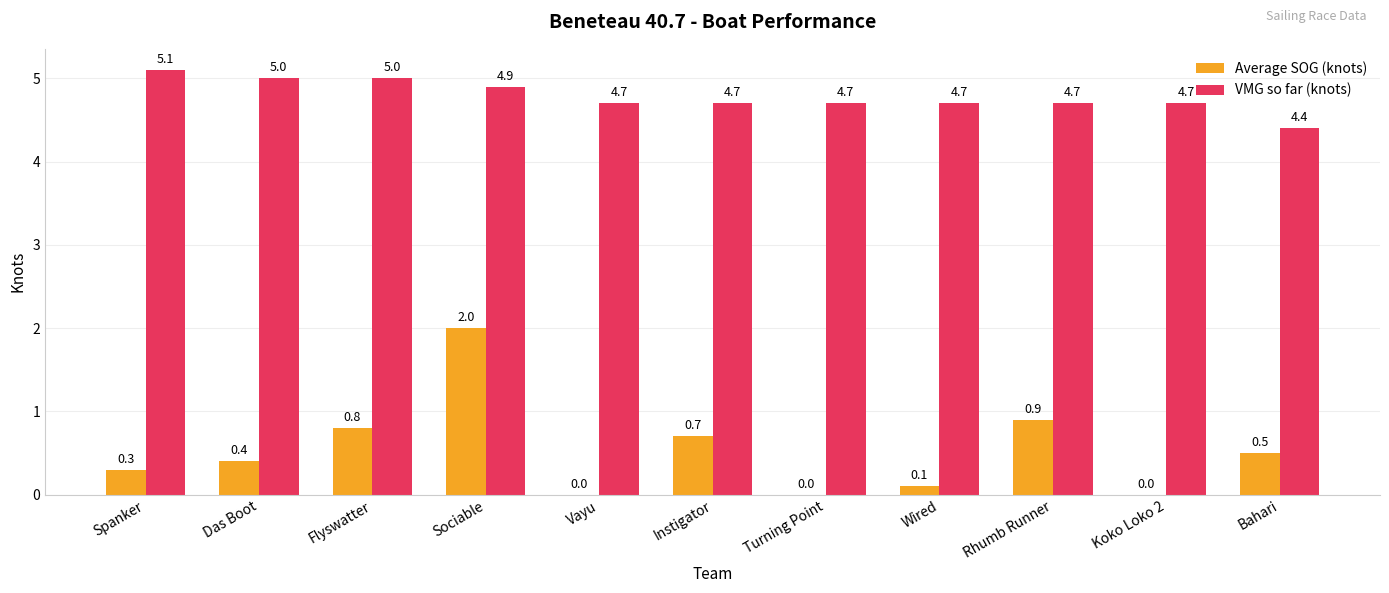

What is the maximum value shown in the chart?

5.1